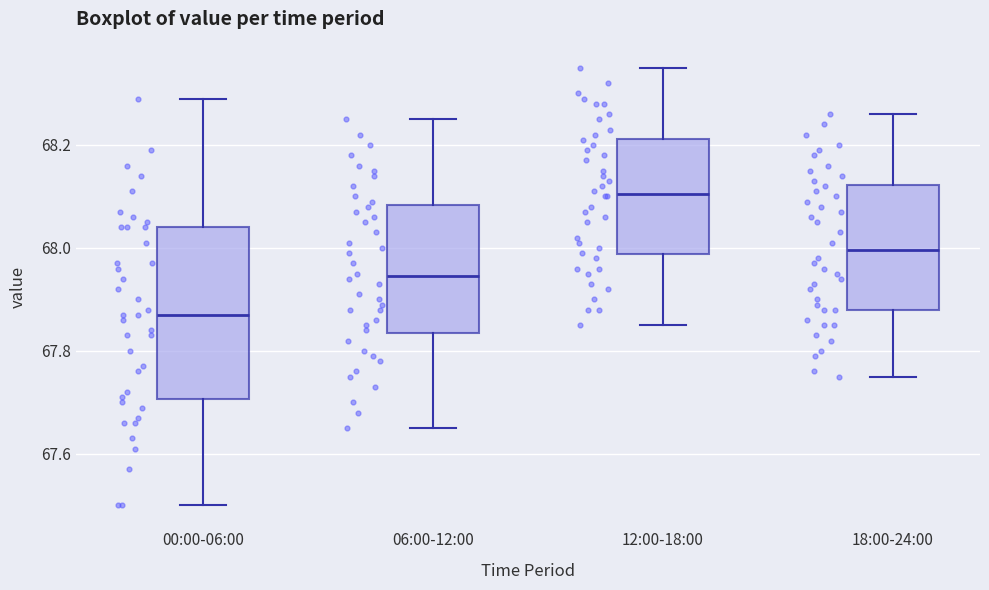

Reading left to right, read every box against the y-axis: the position of its median line, the range the box covers, and the ends of its whiskers. The values are not printed on the chart, so give them approximately, as read against the axis.

00:00-06:00: median 67.88, box 67.70 to 68.04, whiskers 67.50 to 68.30
06:00-12:00: median 67.94, box 67.84 to 68.08, whiskers 67.66 to 68.26
12:00-18:00: median 68.10, box 67.98 to 68.22, whiskers 67.86 to 68.36
18:00-24:00: median 68.00, box 67.88 to 68.12, whiskers 67.76 to 68.26